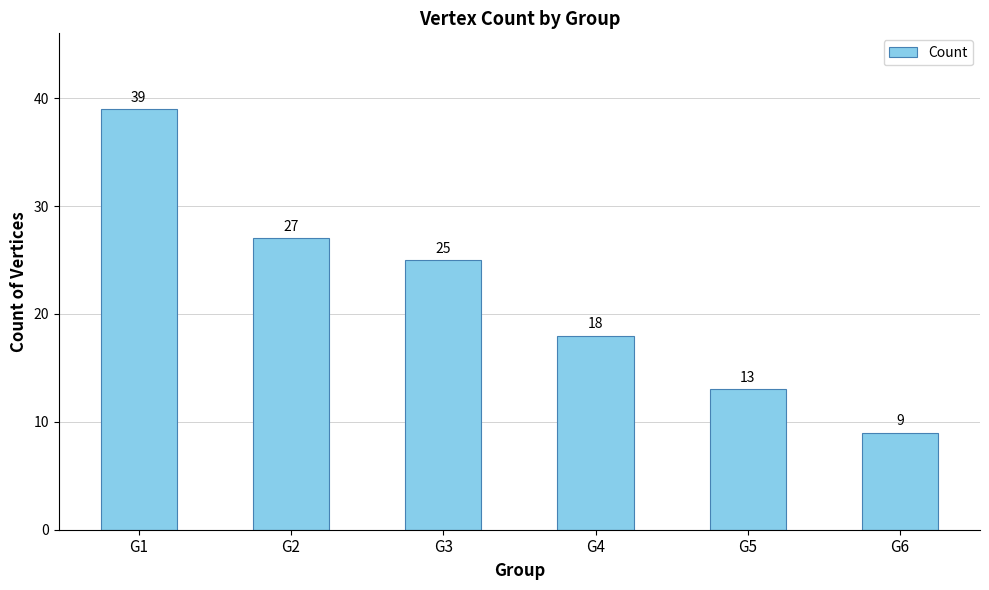

Count the number of data series in this chart.

1